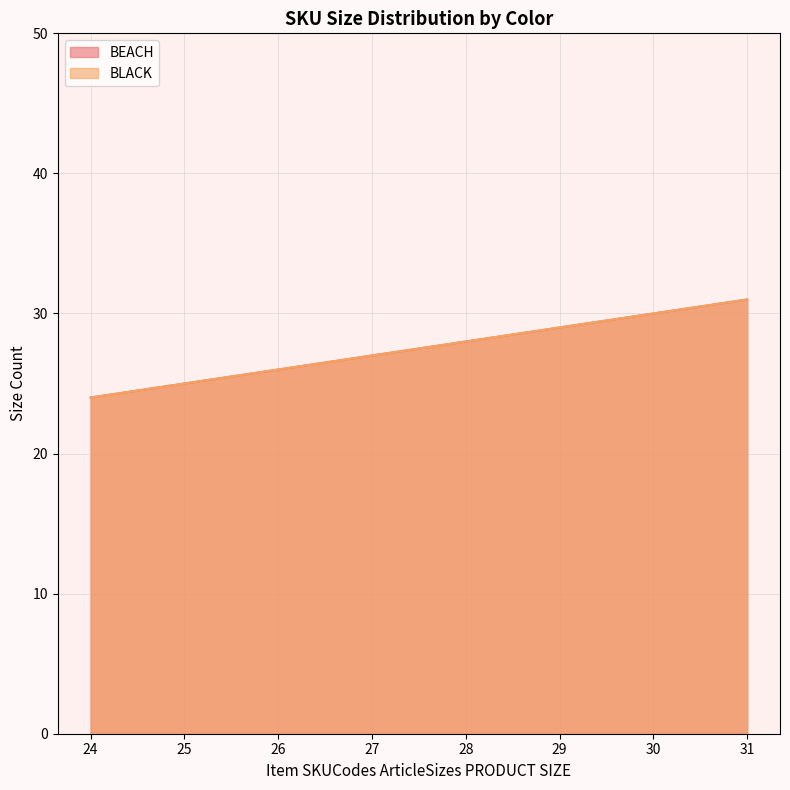

At how many categories does at least one series exceed 24?

7